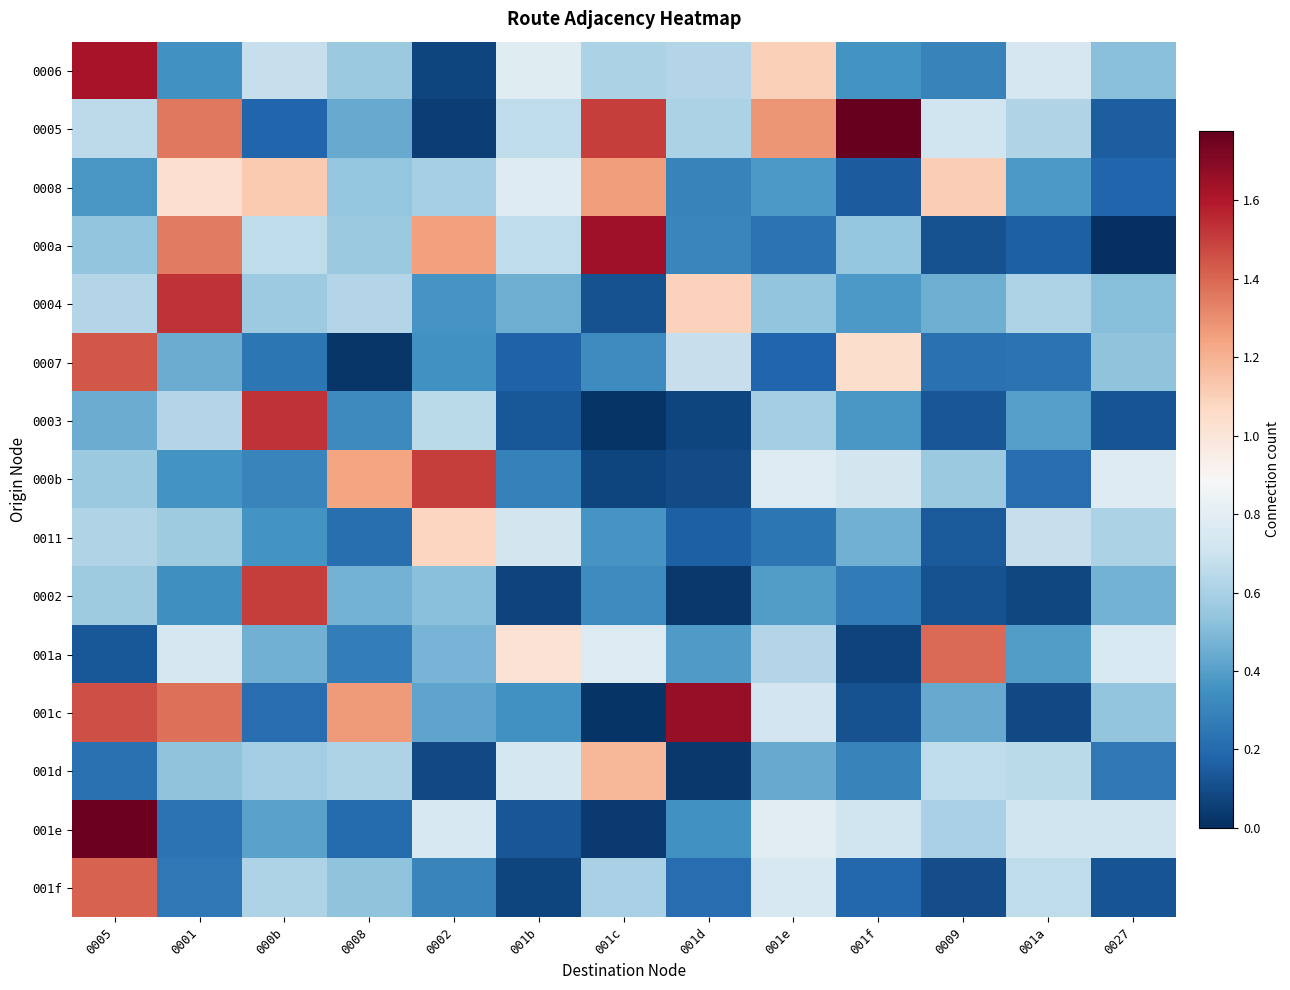

Between 0001 and 0005, which is larger?

0005